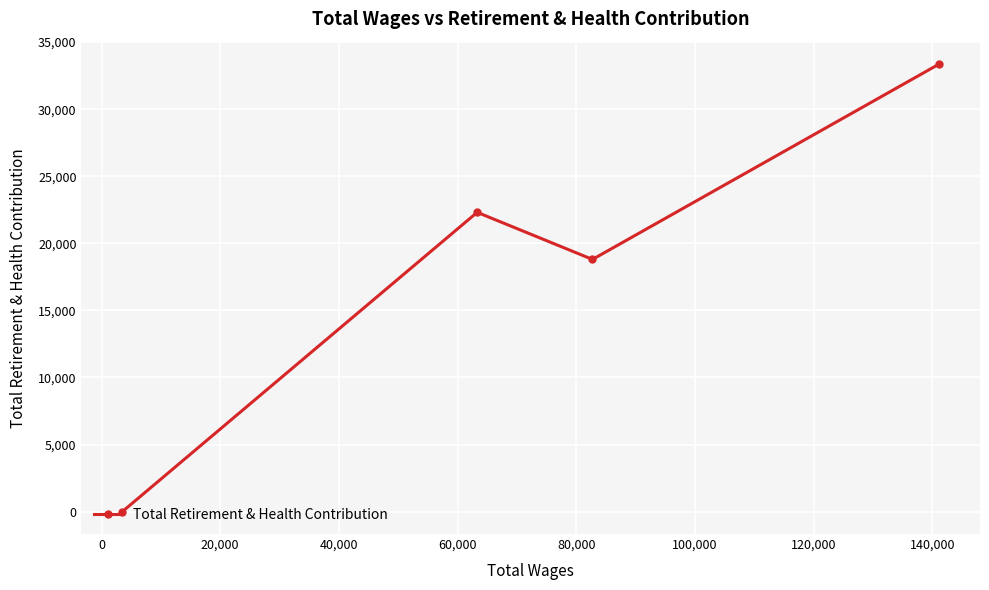

What is the greatest value displayed?

33366